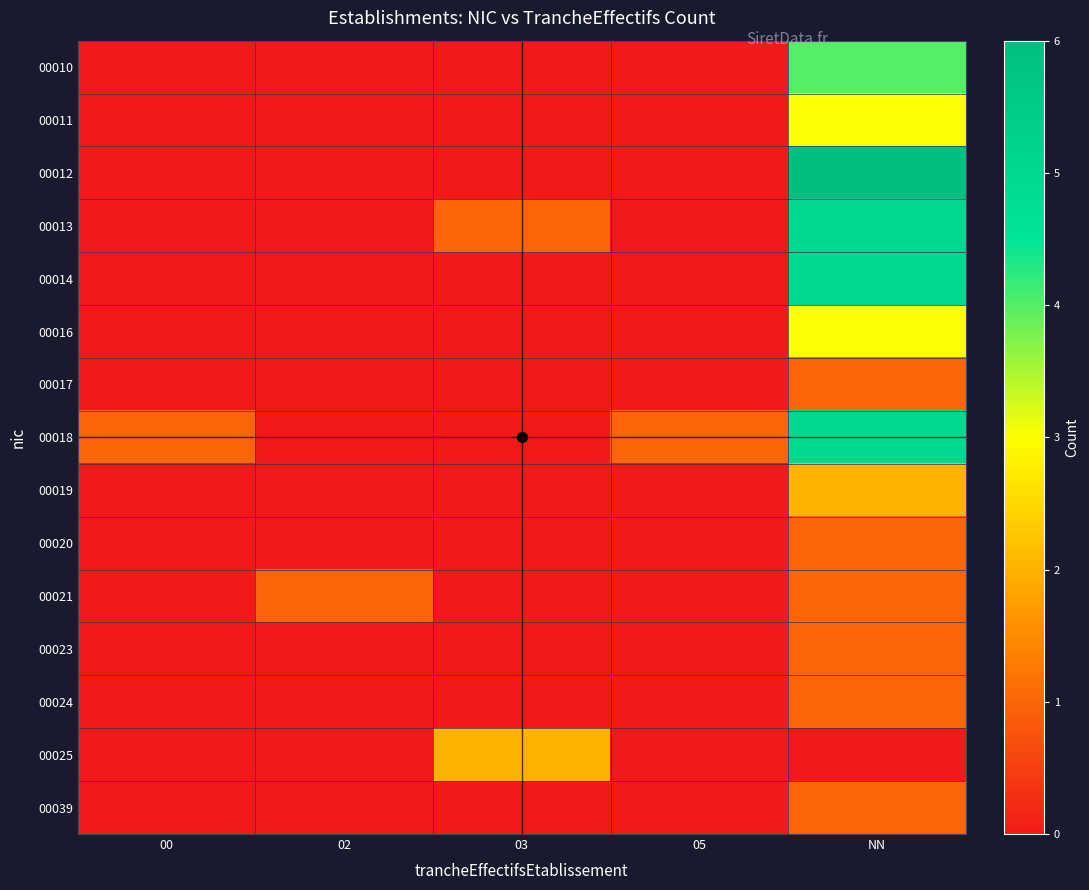

Reading left to right, extract all data points from this chart.

00010: 00=0	02=0	03=0	05=0	NN=4
00011: 00=0	02=0	03=0	05=0	NN=3
00012: 00=0	02=0	03=0	05=0	NN=6
00013: 00=0	02=0	03=1	05=0	NN=5
00014: 00=0	02=0	03=0	05=0	NN=5
00016: 00=0	02=0	03=0	05=0	NN=3
00017: 00=0	02=0	03=0	05=0	NN=1
00018: 00=1	02=0	03=0	05=1	NN=5
00019: 00=0	02=0	03=0	05=0	NN=2
00020: 00=0	02=0	03=0	05=0	NN=1
00021: 00=0	02=1	03=0	05=0	NN=1
00023: 00=0	02=0	03=0	05=0	NN=1
00024: 00=0	02=0	03=0	05=0	NN=1
00025: 00=0	02=0	03=2	05=0	NN=0
00039: 00=0	02=0	03=0	05=0	NN=1